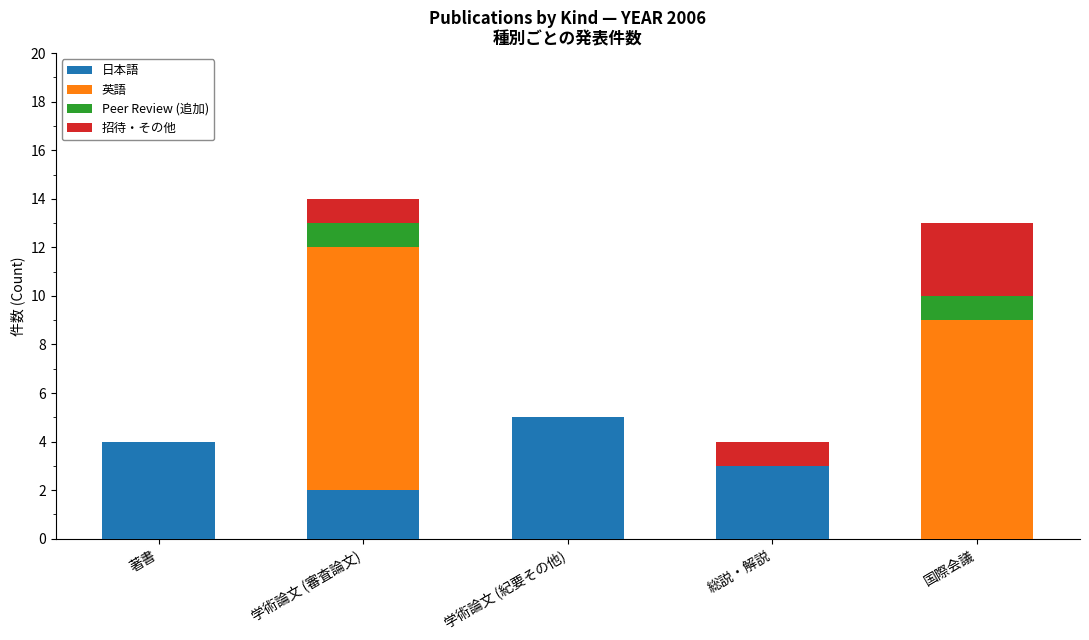

What is the maximum value for 日本語?

5